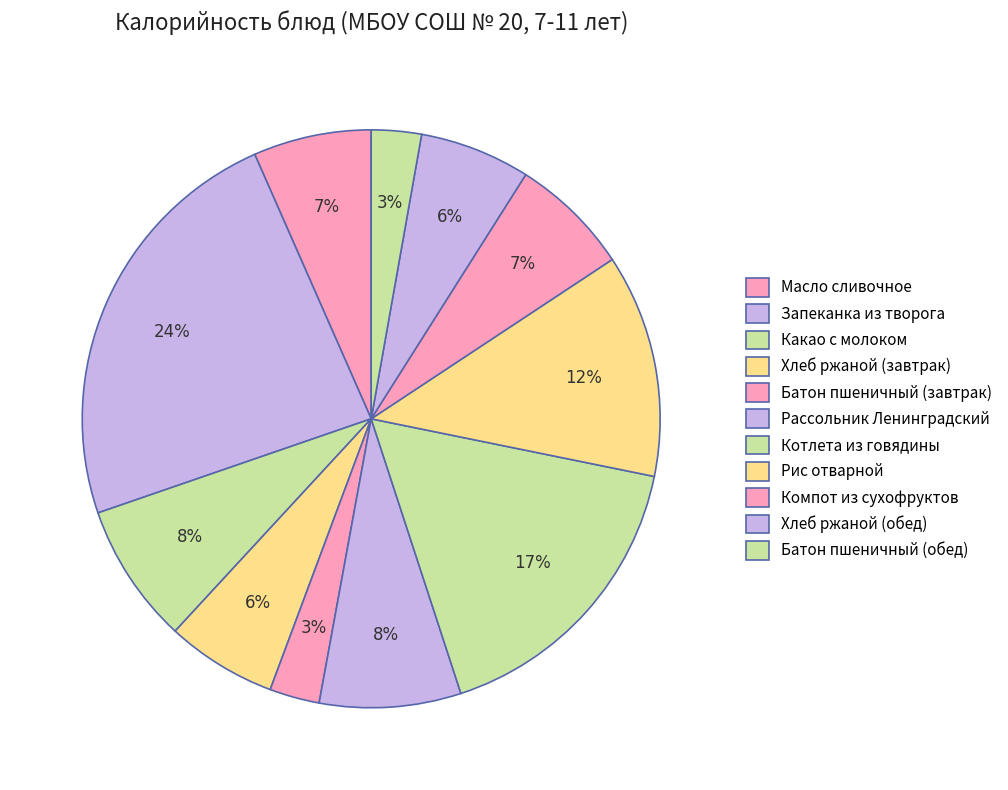

Is there any slice that represents more than half of the pie?

No